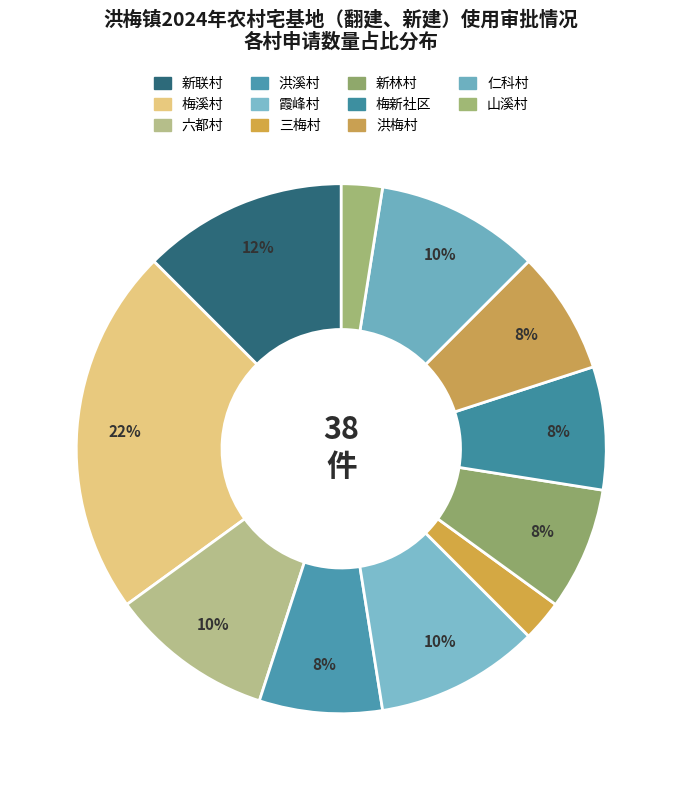

What percentage is the 仁科村 slice, to the nearest percent?

10%